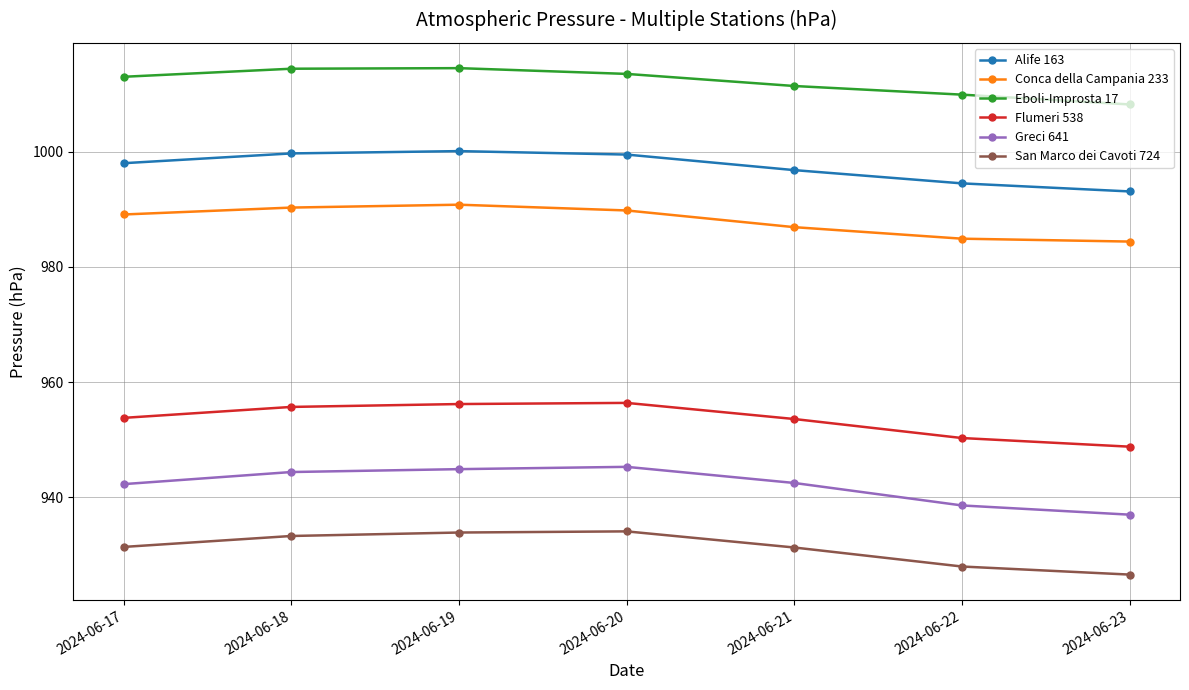

True or false: Conca della Campania 233 and Flumeri 538 cross at least once.

False